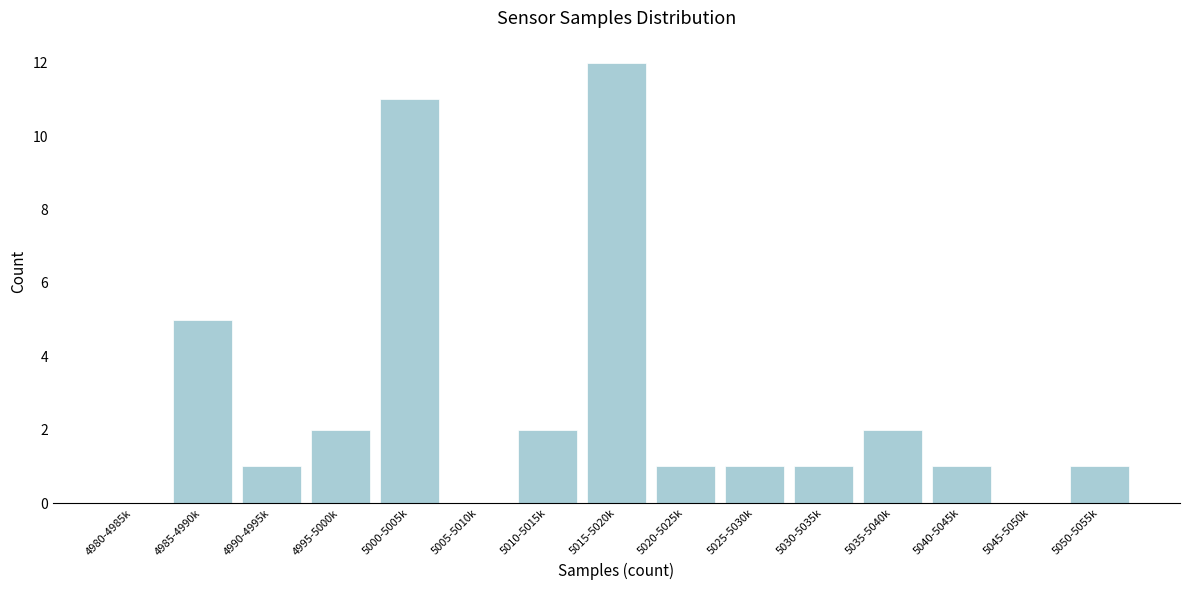

Reading left to right, extract all data points from this chart.

4980-4985k=0	4985-4990k=5	4990-4995k=1	4995-5000k=2	5000-5005k=11	5005-5010k=0	5010-5015k=2	5015-5020k=12	5020-5025k=1	5025-5030k=1	5030-5035k=1	5035-5040k=2	5040-5045k=1	5045-5050k=0	5050-5055k=1